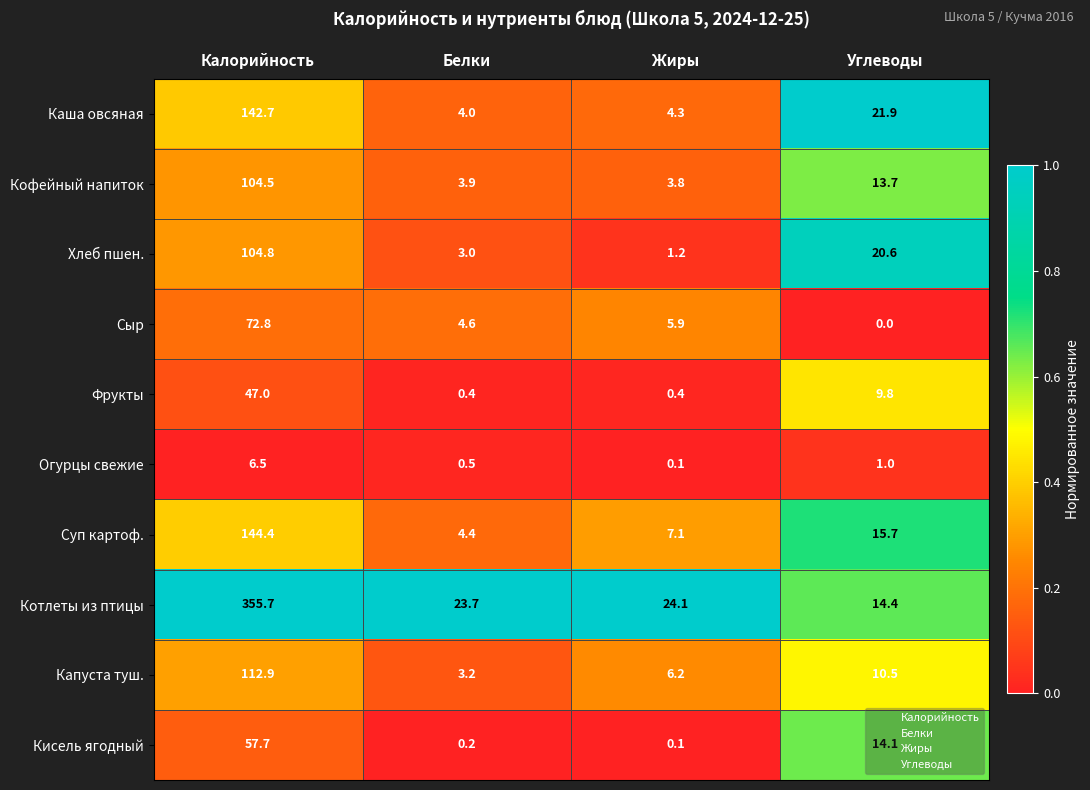

True or false: Хлеб пшен. has a value of 29.8 at Углеводы.

False